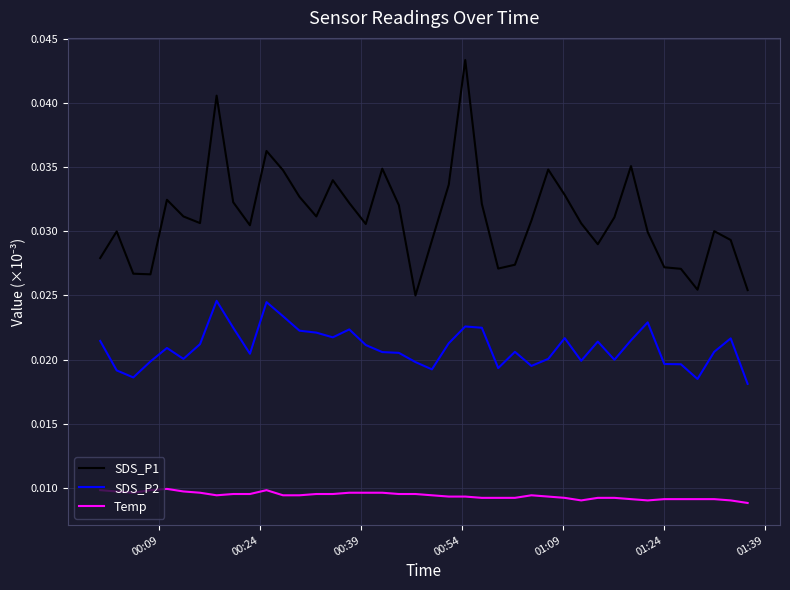

Which series has the largest range (max minus min)?

SDS_P1